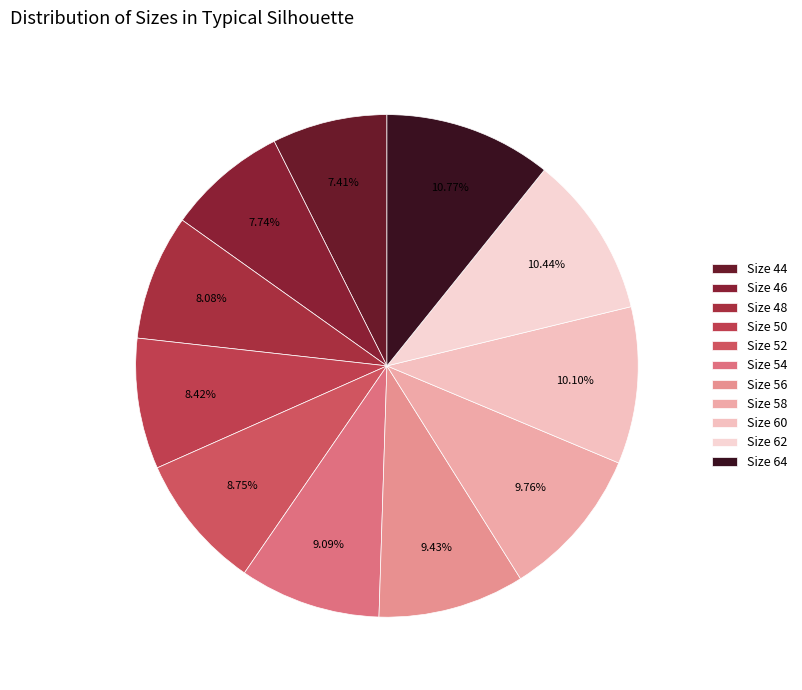

Count the number of slices in the pie.

11